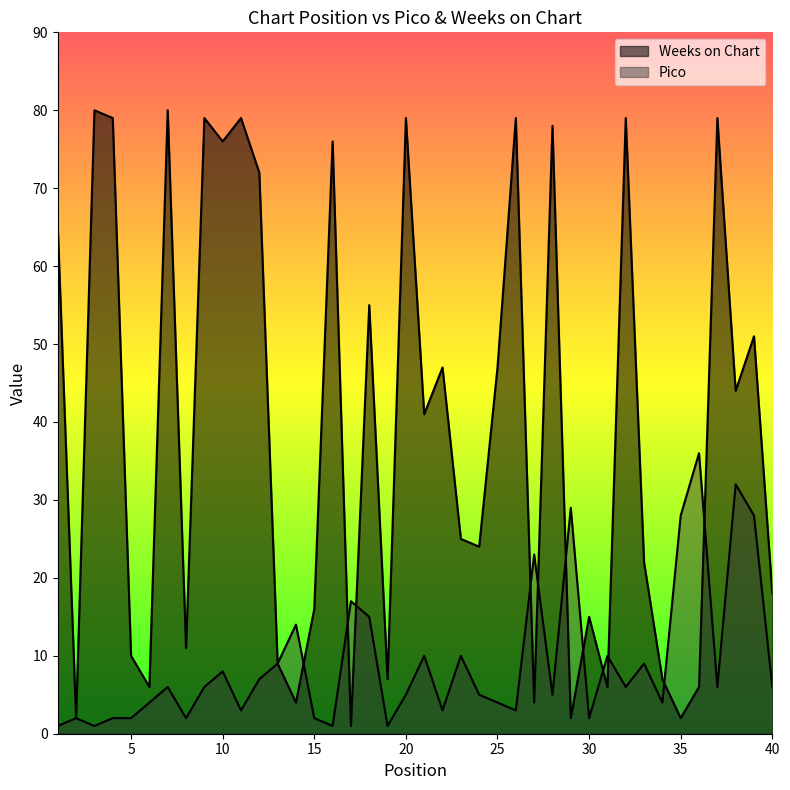

What is the difference between the maximum and minimum values in the Pico series?

35